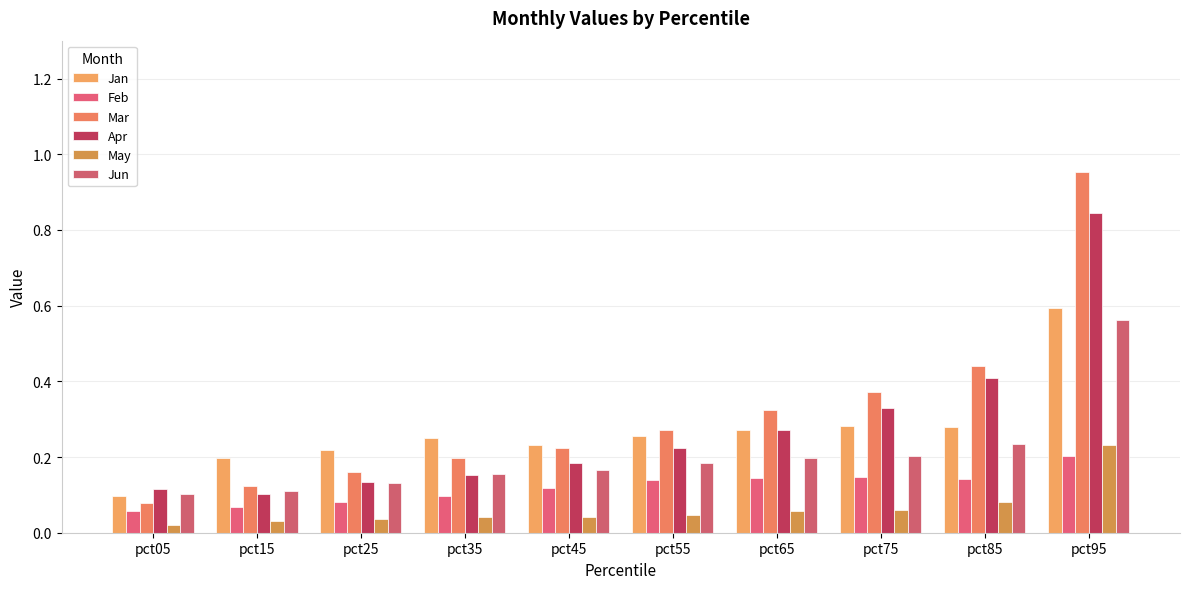

Rank the categories by Mar value from lowest to highest.

pct05, pct15, pct25, pct35, pct45, pct55, pct65, pct75, pct85, pct95